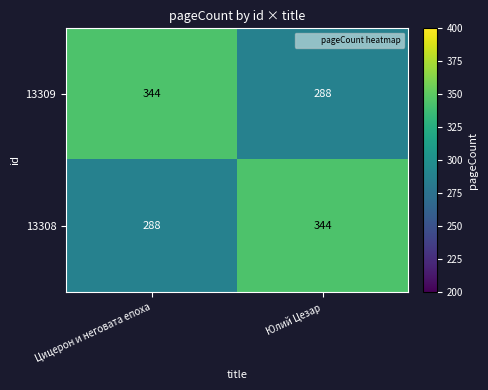

What is the spread (max minus min) of values at Юлий Цезар?

56